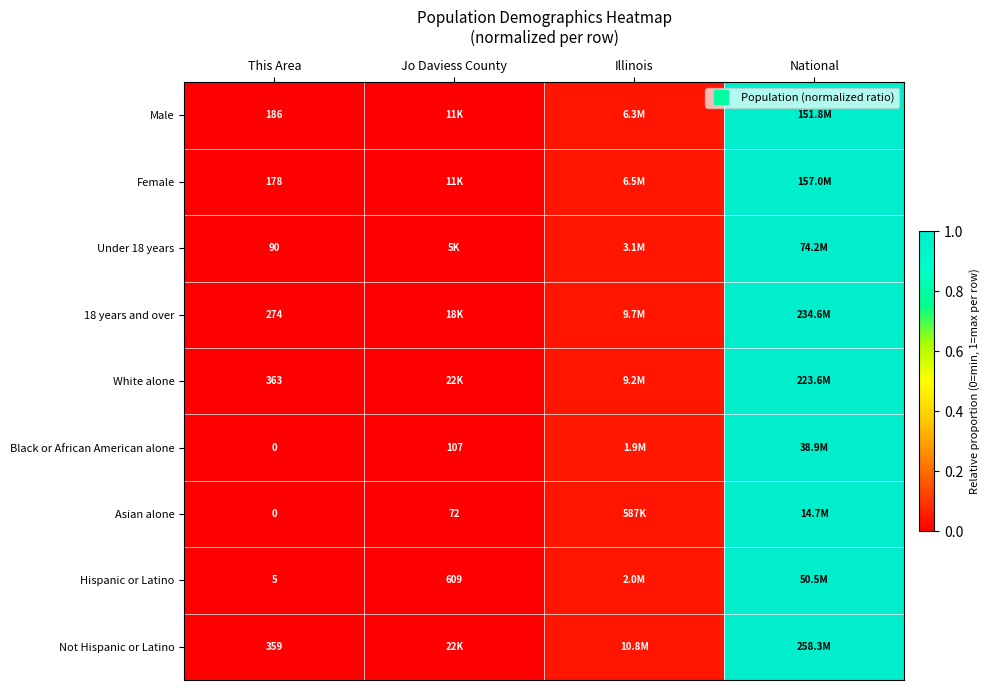

What is the difference between the maximum and minimum values in the 18 years and over series?

1.0